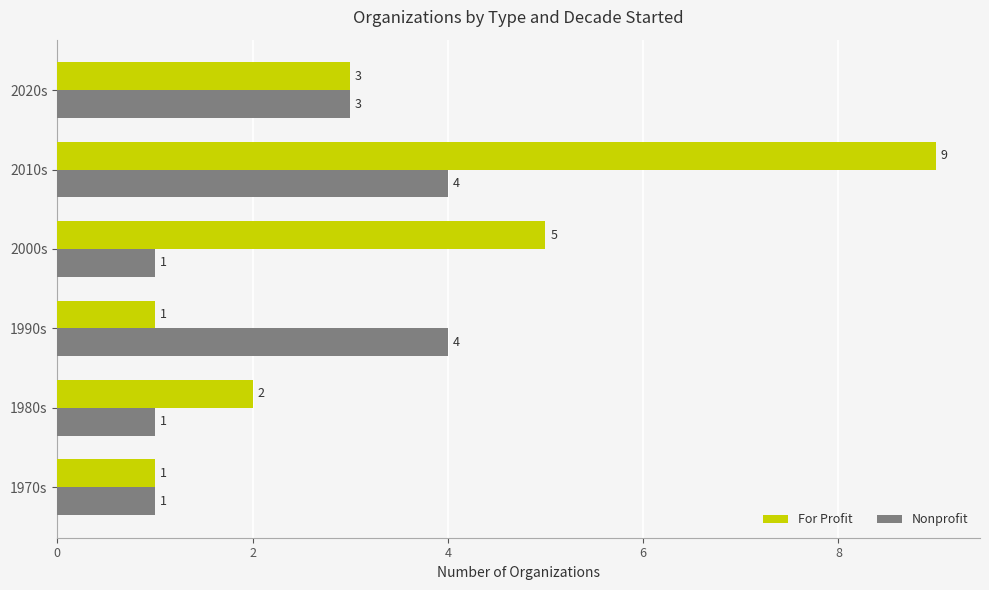

Where is For Profit nearest to the value 5?

2000s